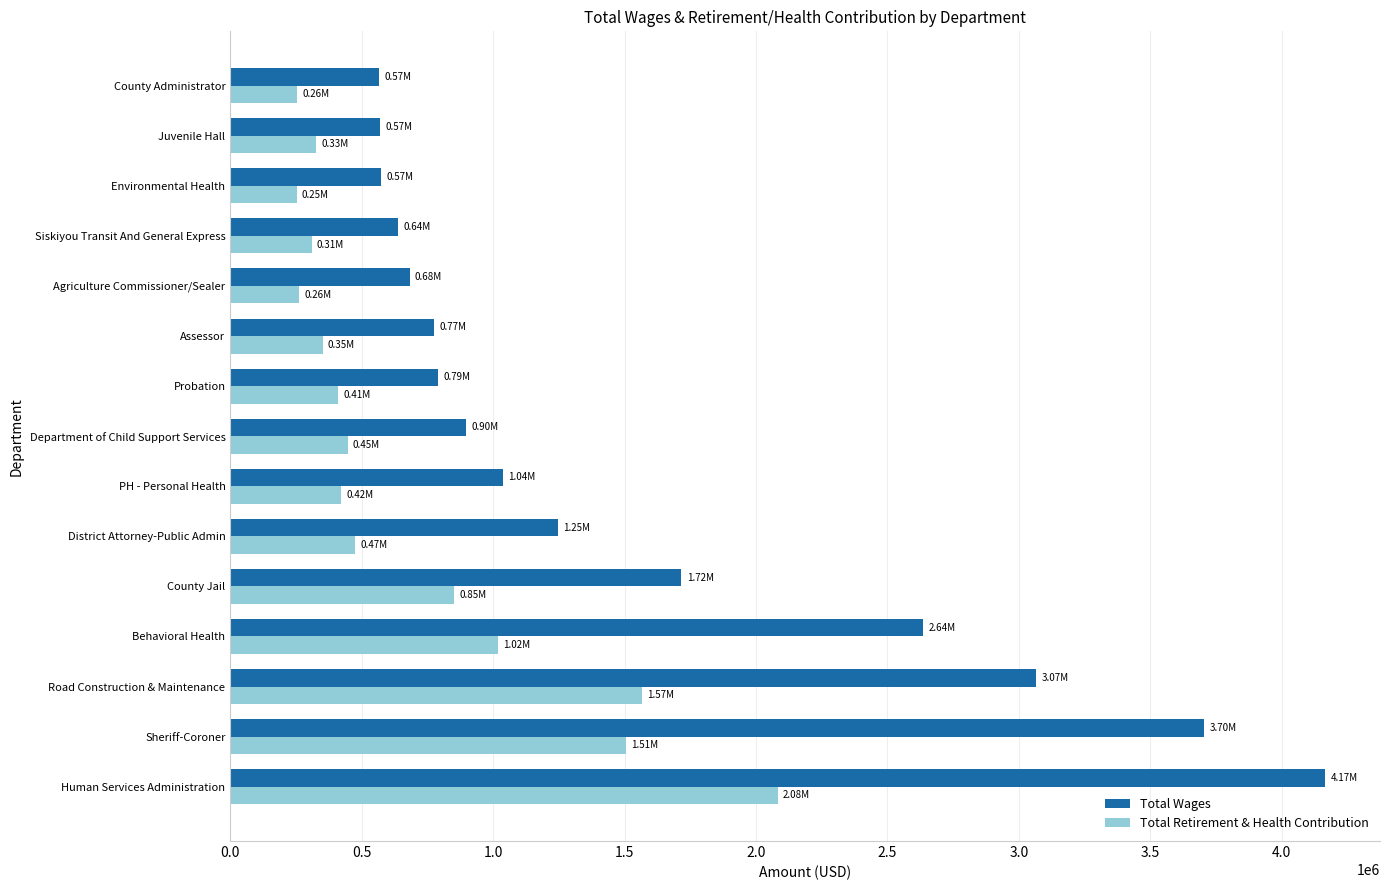

What is the difference between the highest and lowest values at Human Services Administration?

2083794